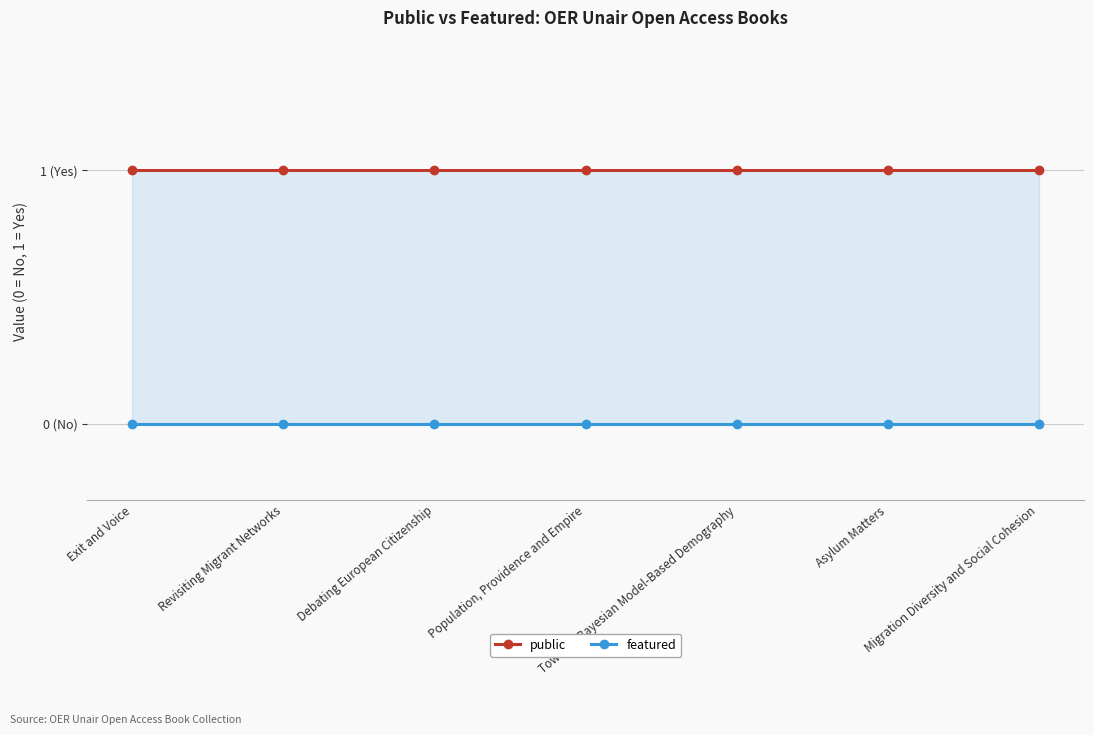

True or false: featured has more than 1 points higher than both neighbors.

False